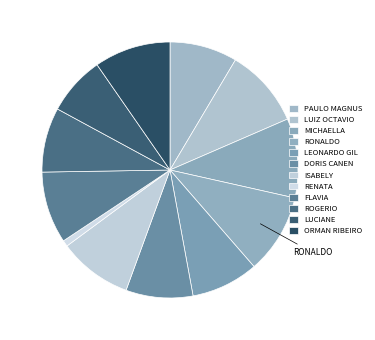

What is the largest slice in the pie chart?

RONALDO ARAUJO PEDRON